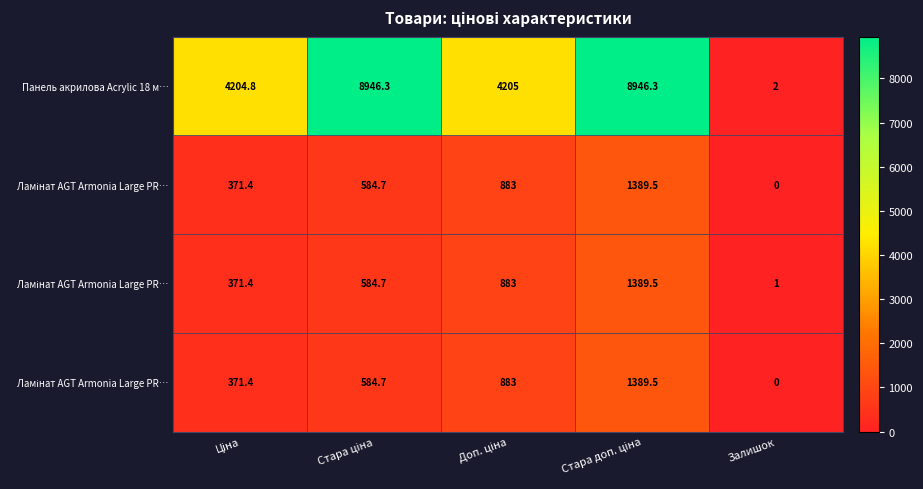

What is the greatest value displayed?

8946.3